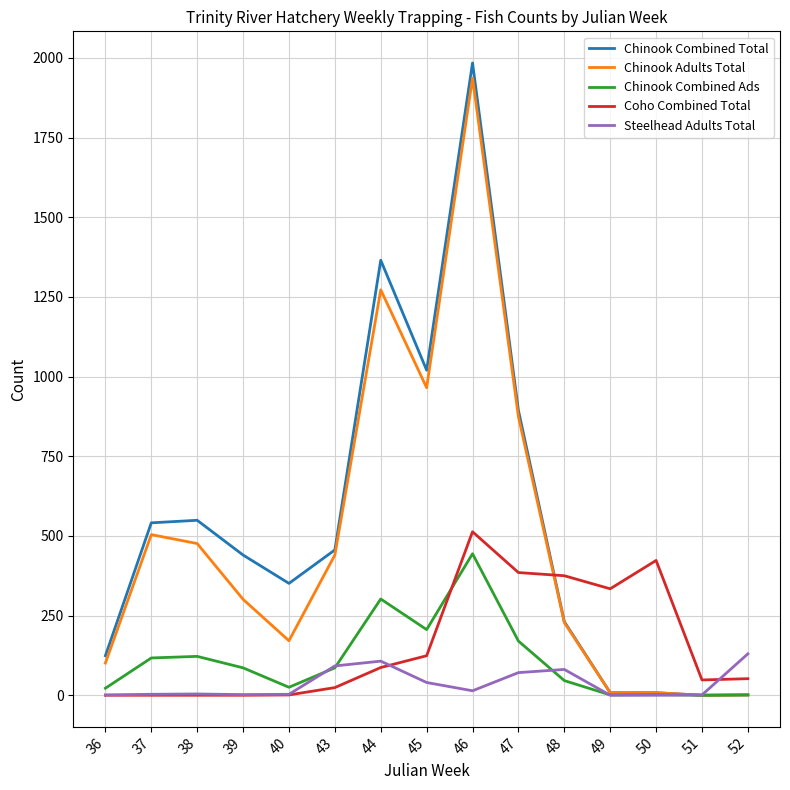

What is the difference between the maximum and minimum values in the Chinook Combined Ads series?

444